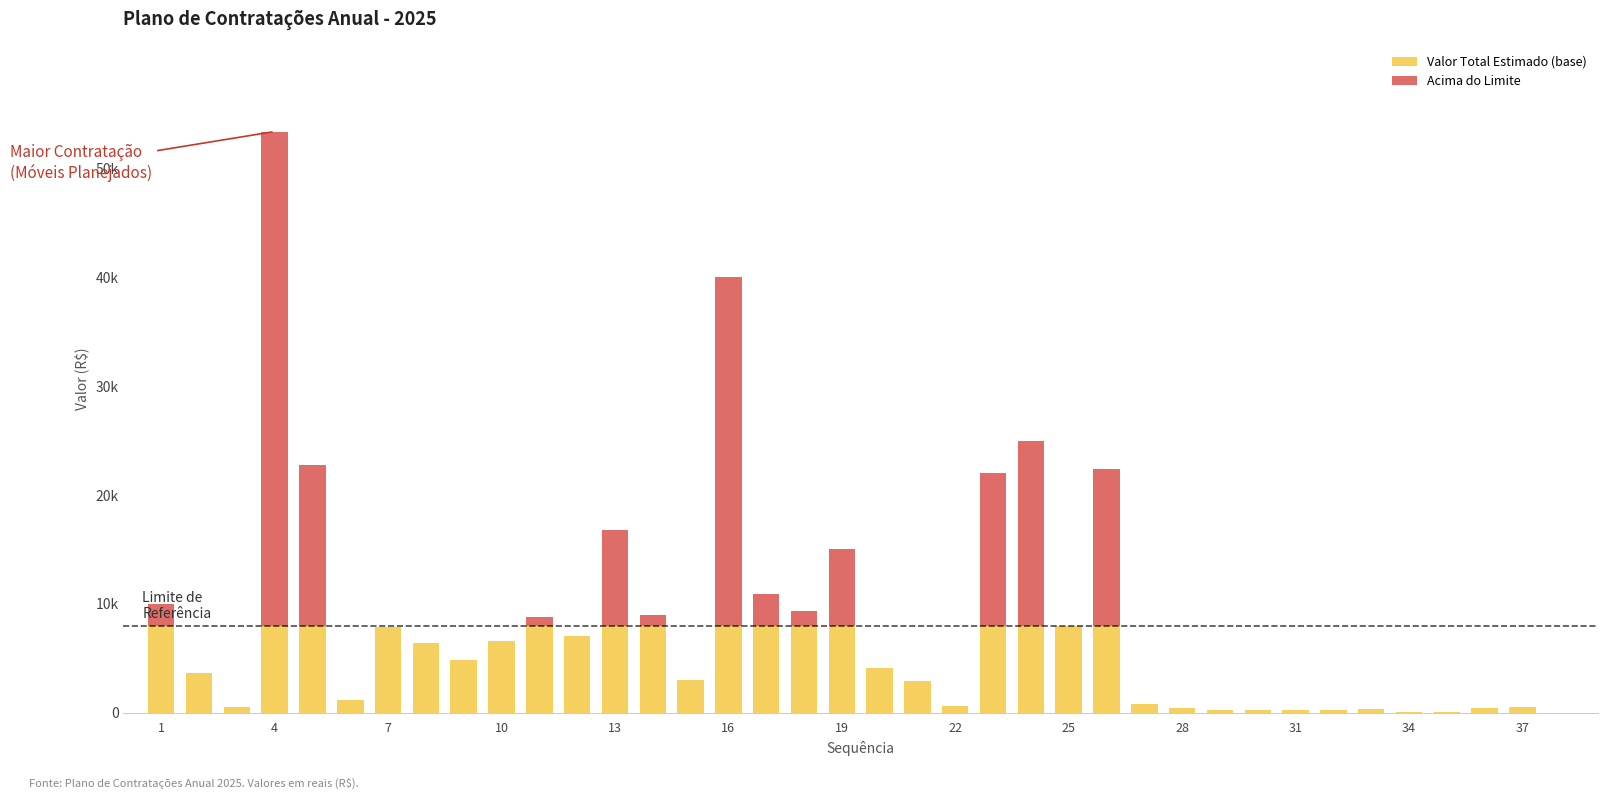

Does the chart contain stacked bars?

Yes